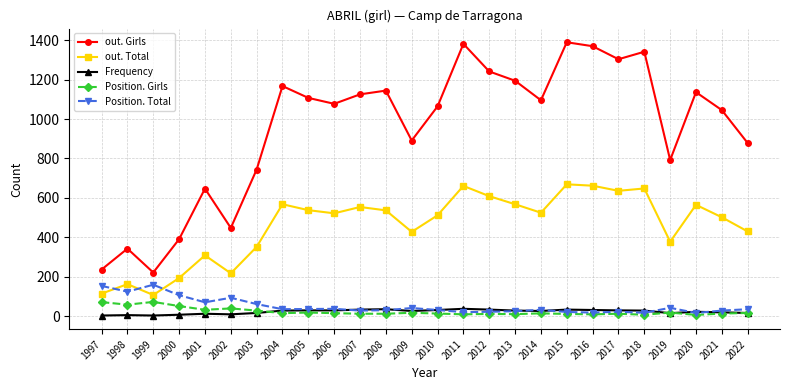

What is the highest value of the out. Girls series?

1389